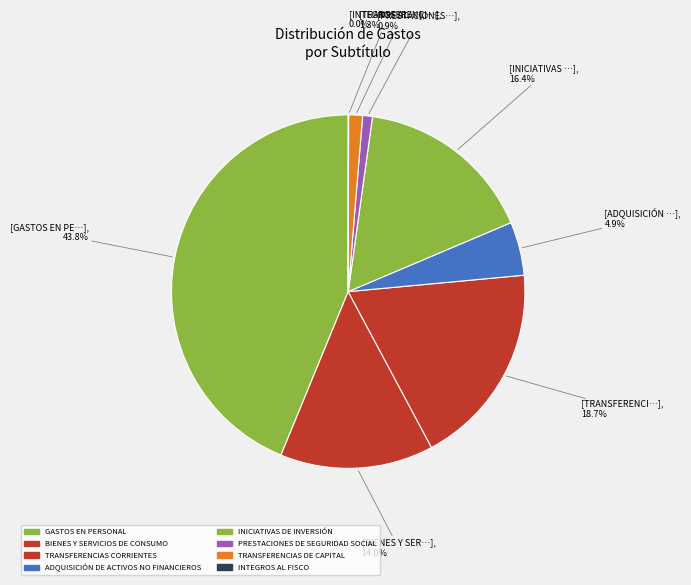

What is the total percentage of TRANSFERENCIAS CORRIENTES and PRESTACIONES DE SEGURIDAD SOCIAL?

19.6%